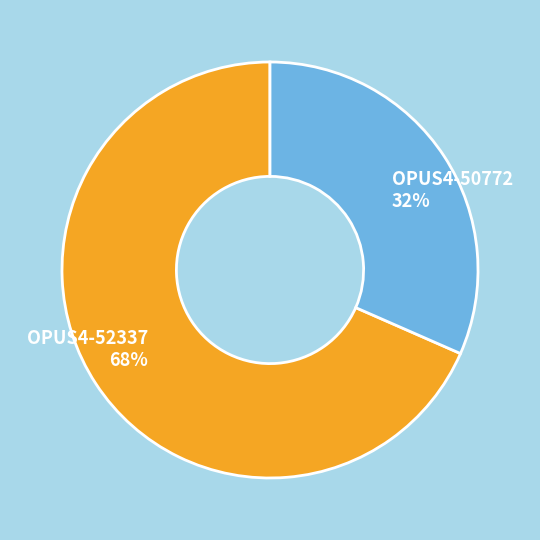

Which has a higher value, OPUS4-50772 or OPUS4-52337?

OPUS4-52337